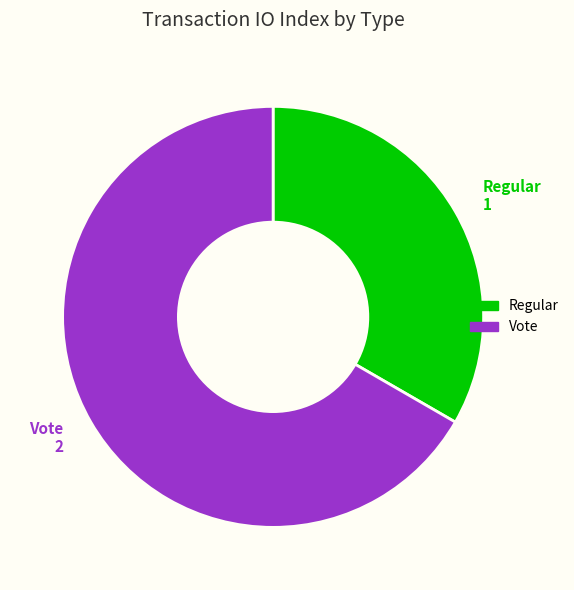

Combined, do Vote and Regular account for over 50%?

Yes